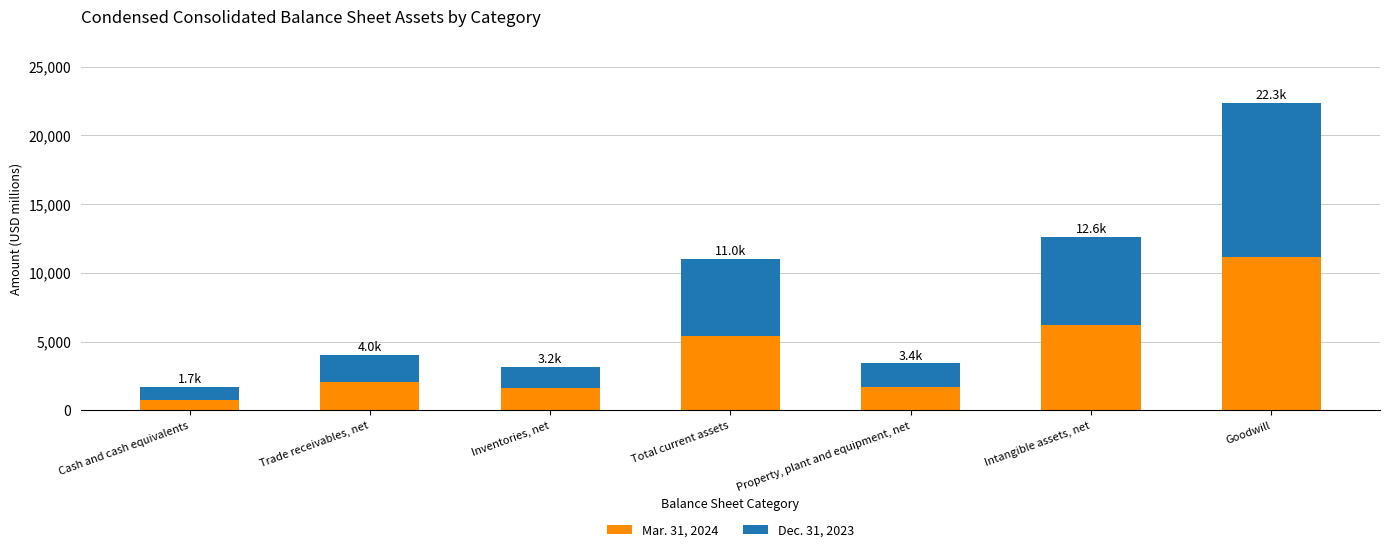

At which category is the sum across all series the highest?

Goodwill